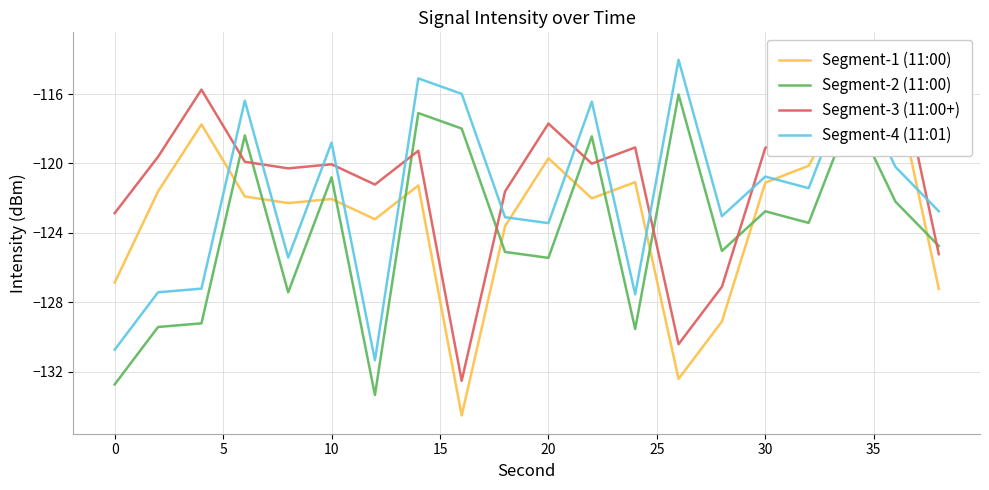

After their last crossing, which series has the higher values: Segment-2 (11:00) or Segment-3 (11:00+)?

Segment-2 (11:00)